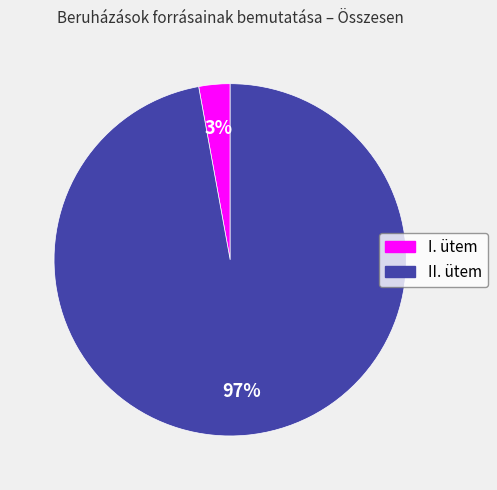

Do II. ütem and I. ütem together represent more than half of the pie?

Yes